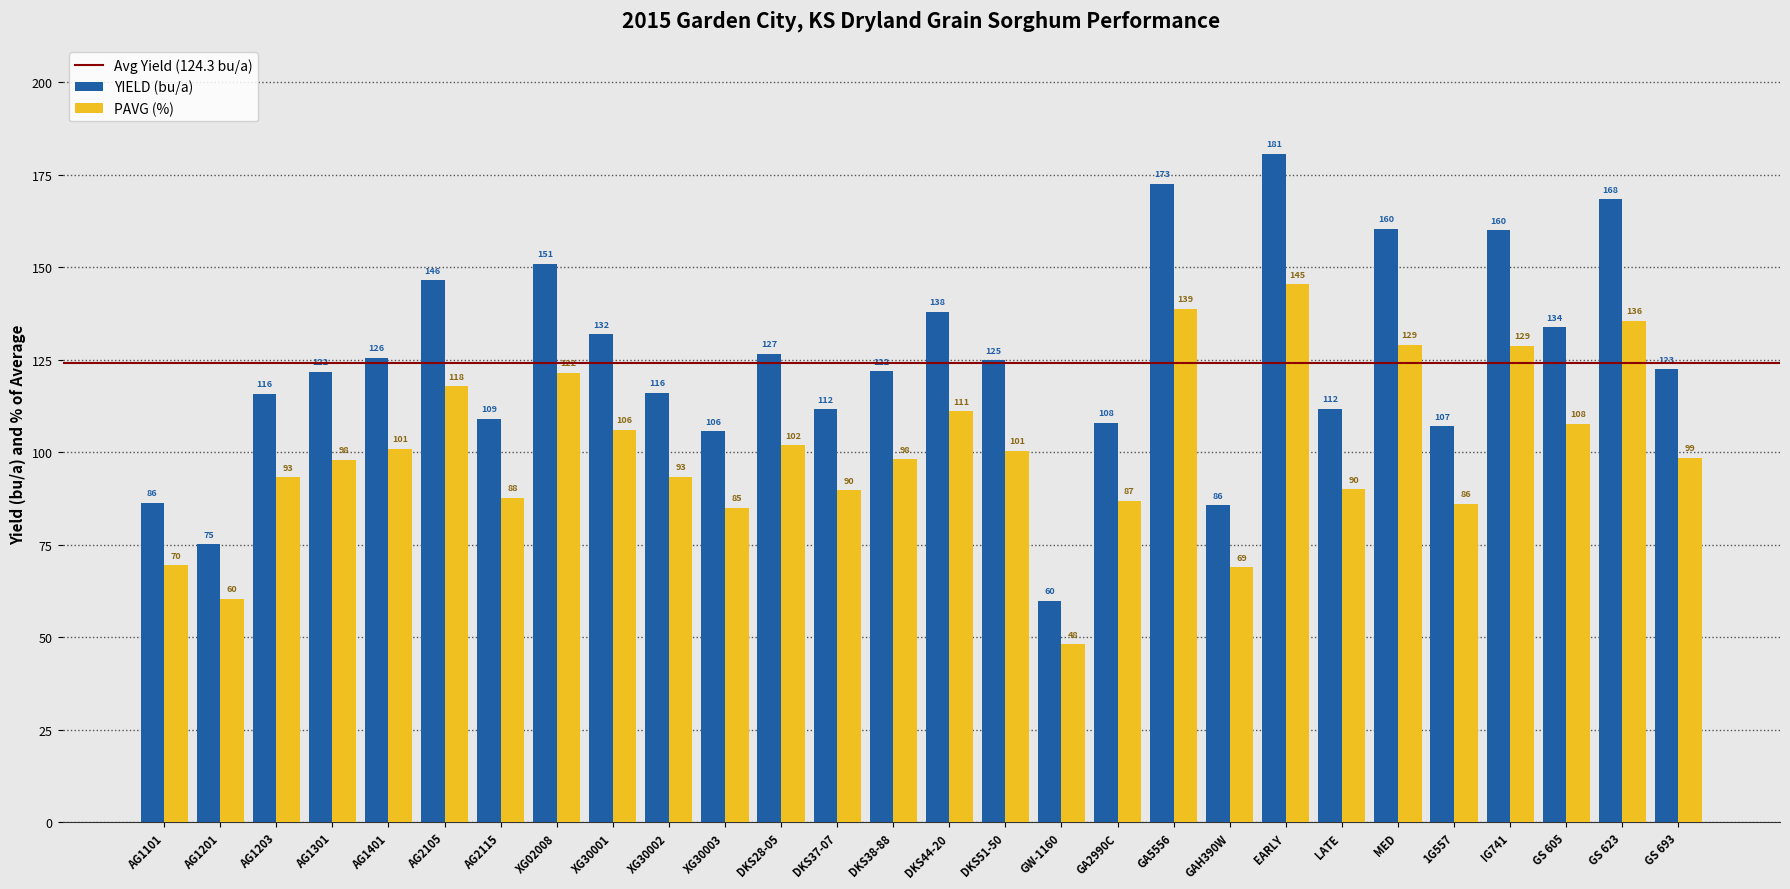

How many data points does each series have?

28